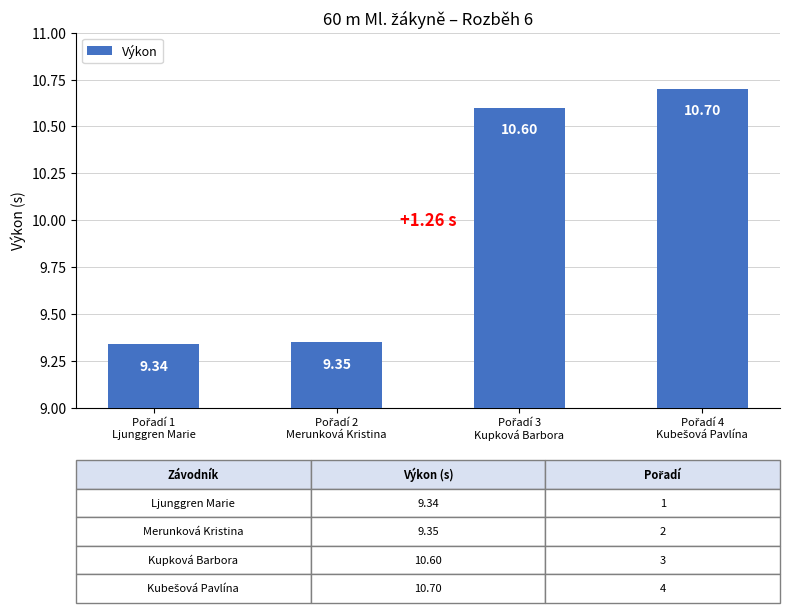

What is the average value?

10.0